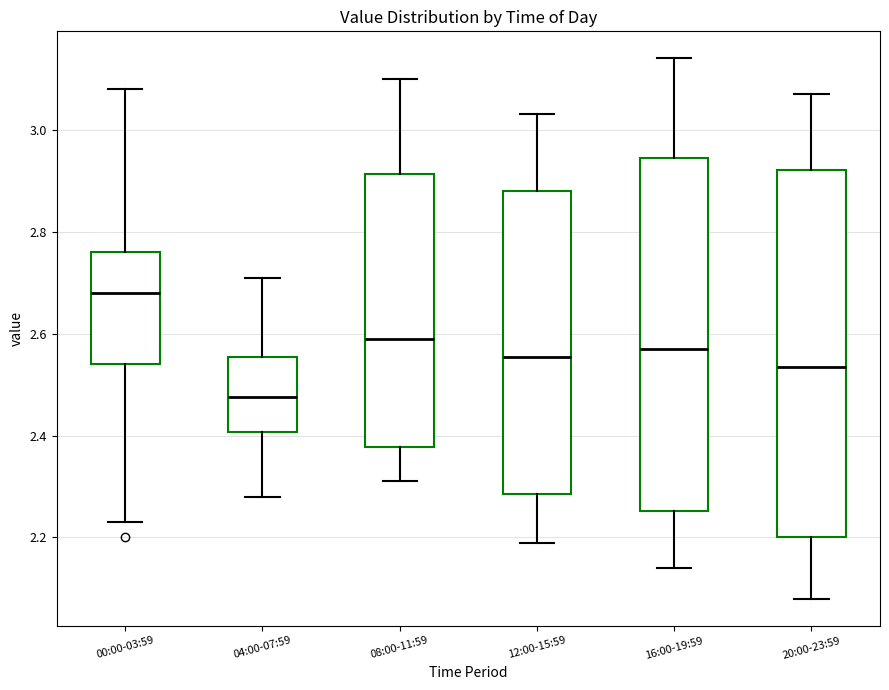

Reading left to right, transcribe this box plot: for each box, give where its median line is, the range the box spans, and where its two whiskers end, as read against the y-axis. The values are not printed on the chart, so give them approximately, as read against the axis.

00:00-03:59: median 2.68, box 2.54 to 2.76, whiskers 2.24 to 3.08
04:00-07:59: median 2.48, box 2.40 to 2.56, whiskers 2.28 to 2.72
08:00-11:59: median 2.60, box 2.38 to 2.92, whiskers 2.32 to 3.10
12:00-15:59: median 2.56, box 2.28 to 2.88, whiskers 2.20 to 3.04
16:00-19:59: median 2.58, box 2.26 to 2.94, whiskers 2.14 to 3.14
20:00-23:59: median 2.54, box 2.20 to 2.92, whiskers 2.08 to 3.08